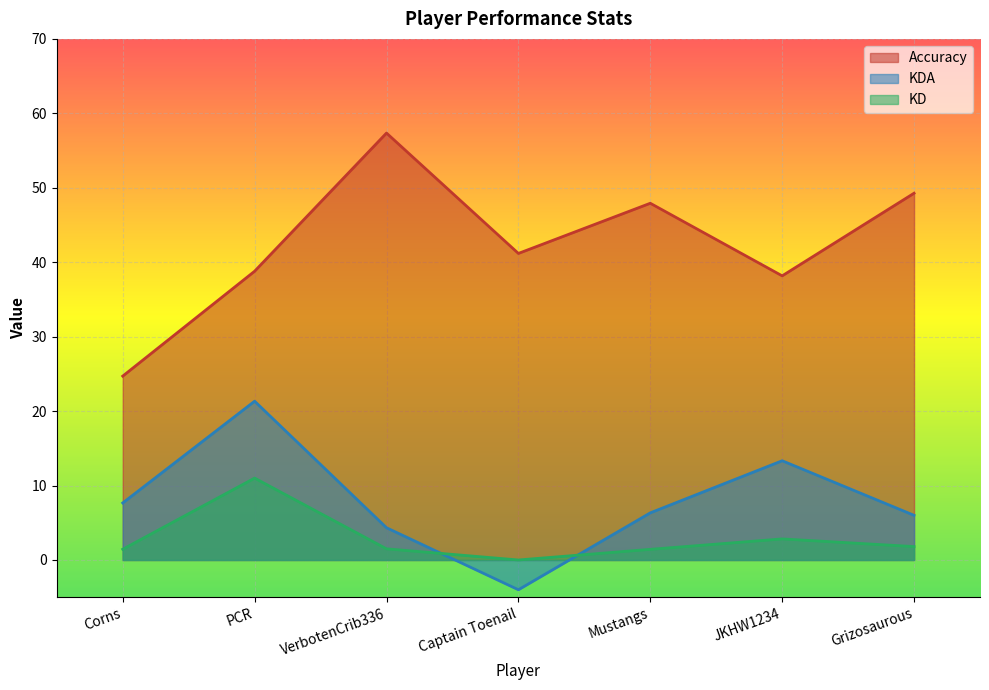

What is the sum of all KDA values?

55.0